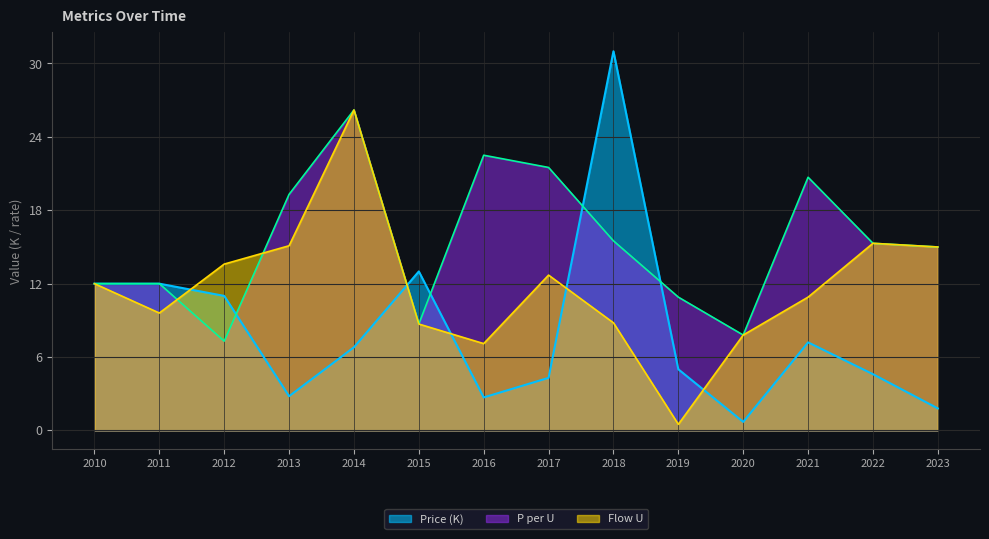

Is it true that price_i equals 2.8 at 2013?

True